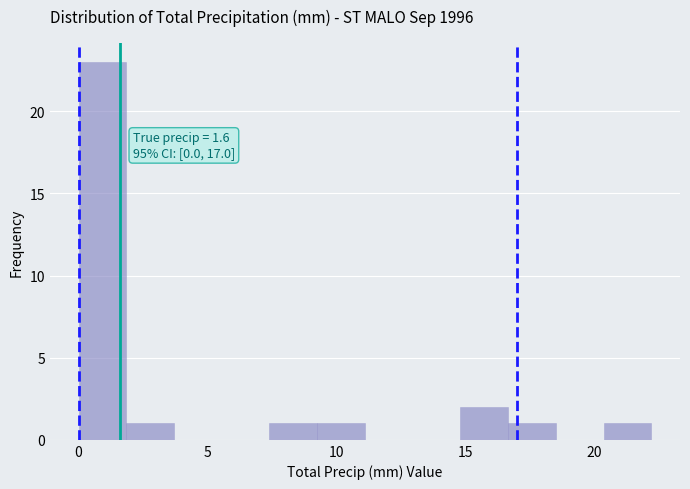

Around what value on the x-axis is the tallest bar? Give the approximate position of its centre, as read against the axis.

1.0